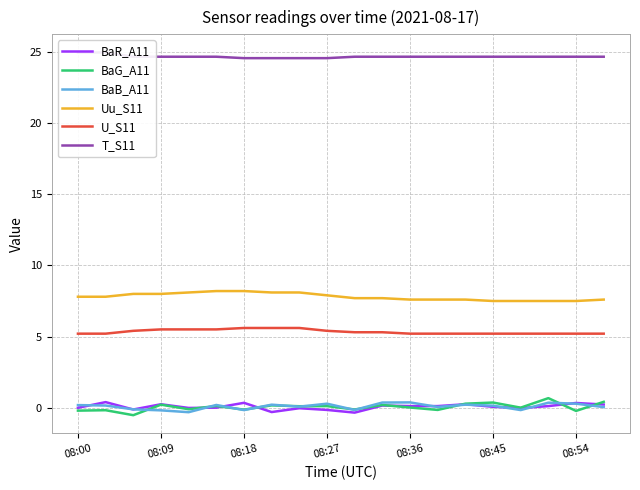

How many T_S11 values are between 24 and 25?

20